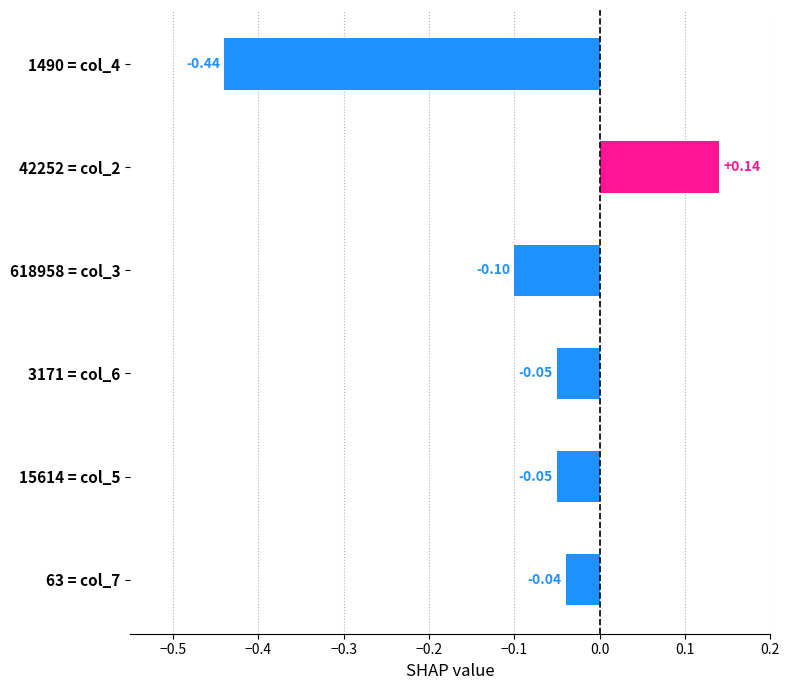

What is the average value?

-0.1